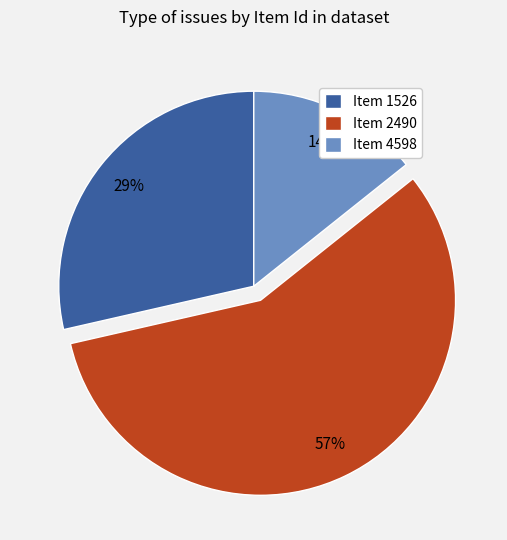

Rank the categories by value from highest to lowest.

Item 2490, Item 1526, Item 4598